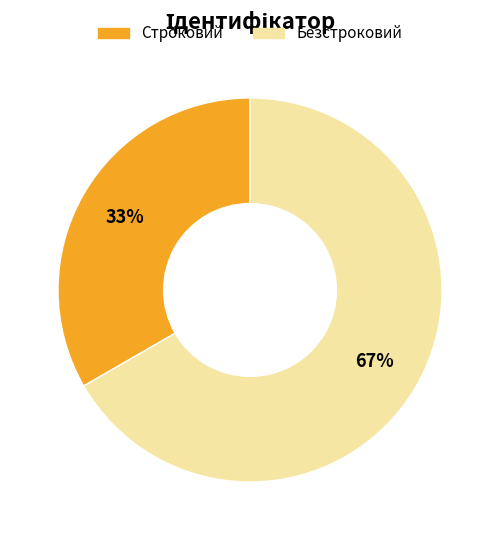

Rank the categories by value from highest to lowest.

Безстроковий, Строковий